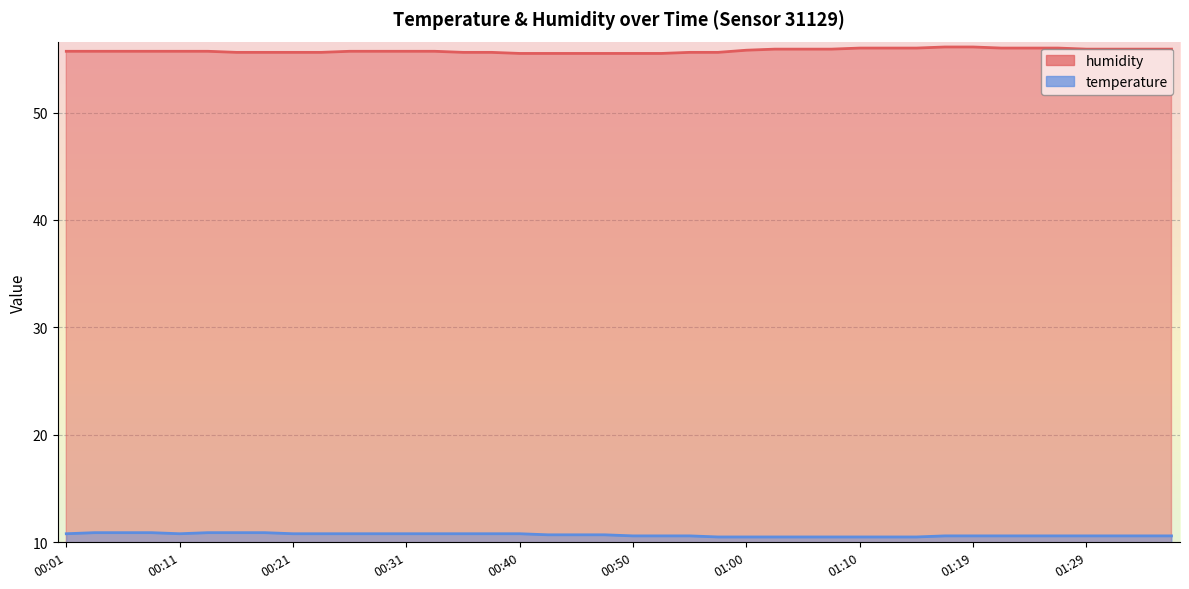

Which series has the largest total across all categories?

humidity